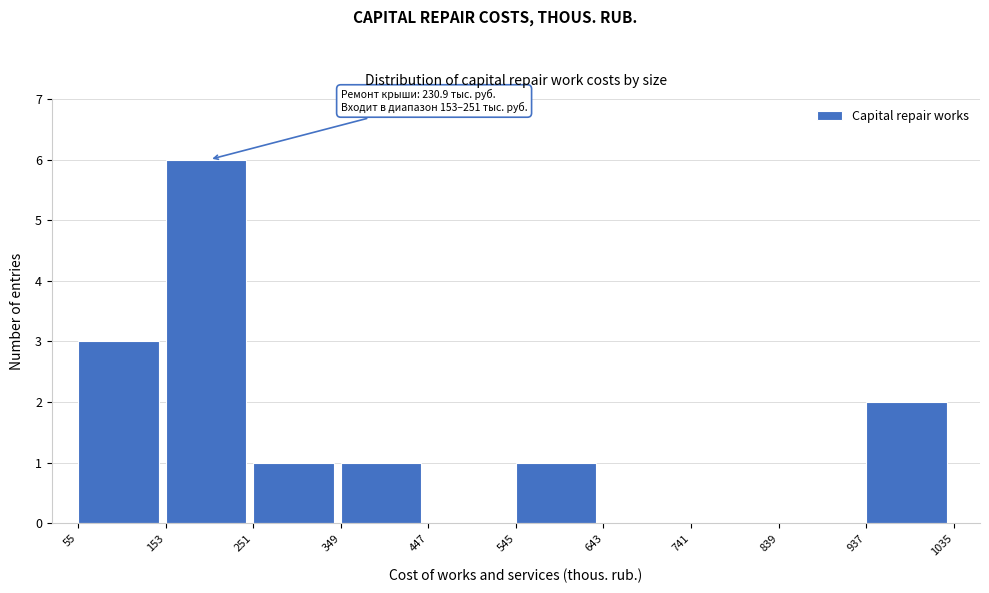

Over which range of the x-axis is the bar tallest?

153 to 251